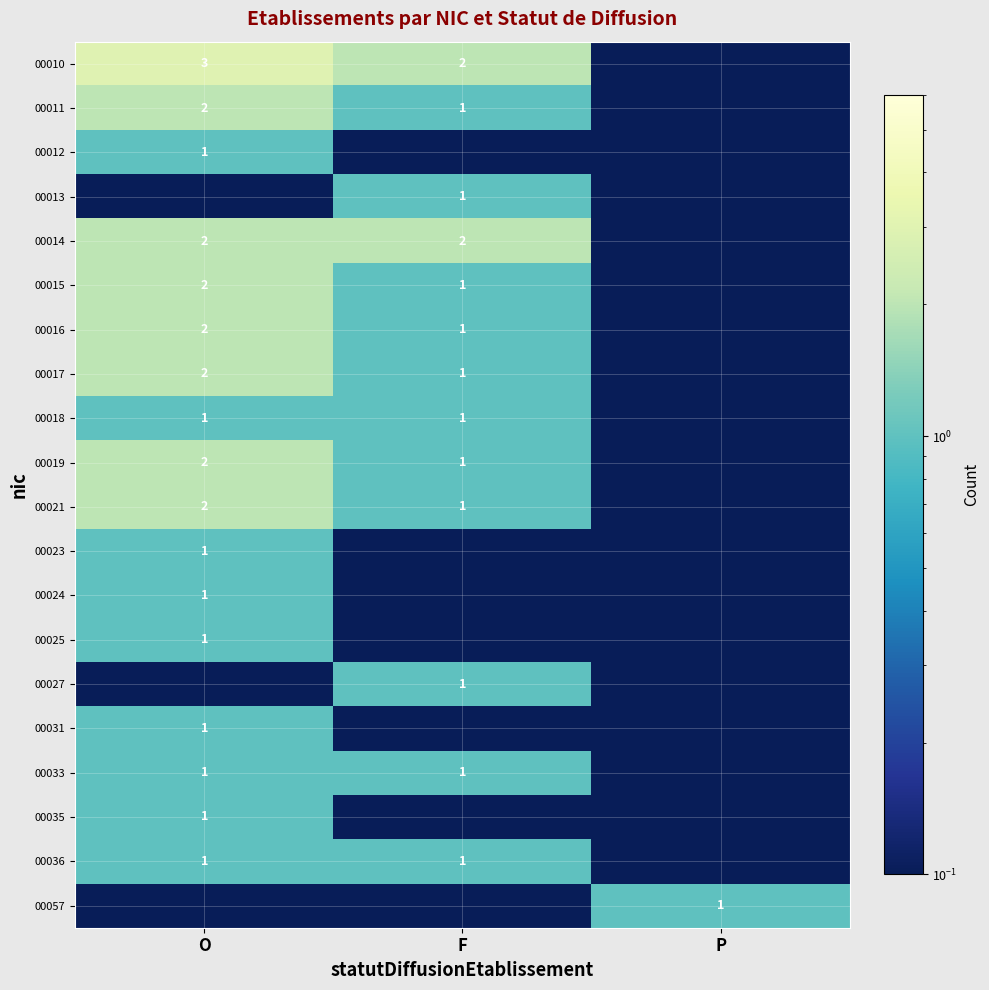

Is it true that 00023 equals 0.1 at P?

True